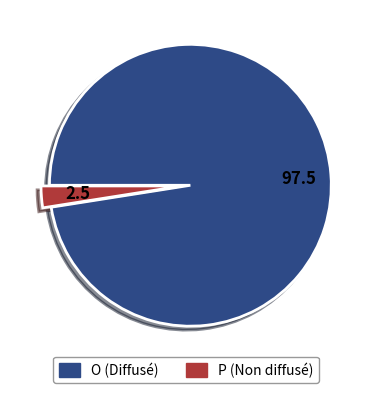

Does 2.5 represent more than half of the total?

No